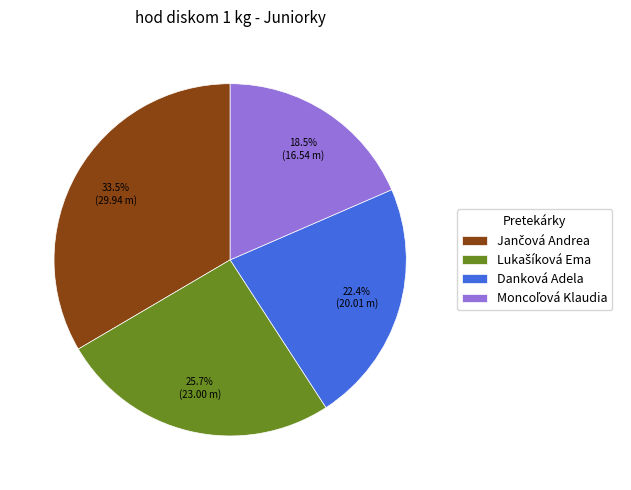

Does any single category account for the majority?

No